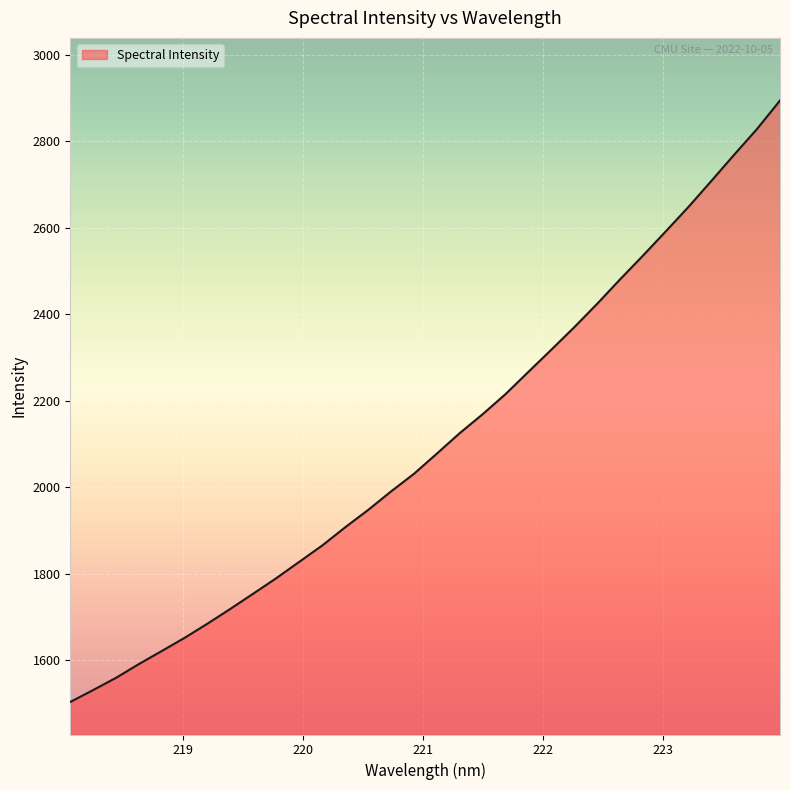

What is the minimum value shown in the chart?

1504.2